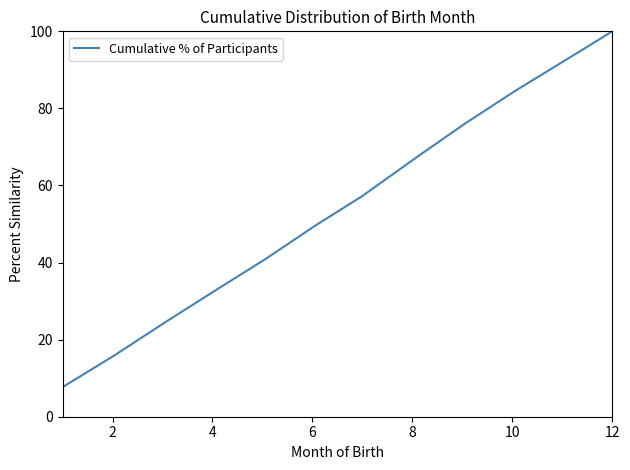

What is the difference between the maximum and minimum values?

92.3